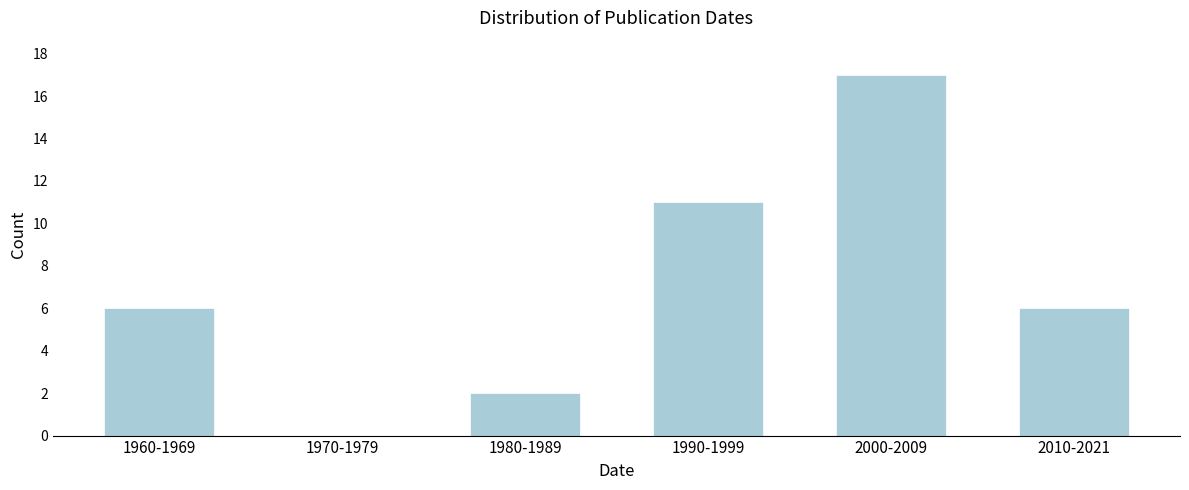

Reading left to right, list all the values displayed in this chart.

1960-1969=6	1970-1979=0	1980-1989=2	1990-1999=11	2000-2009=17	2010-2021=6